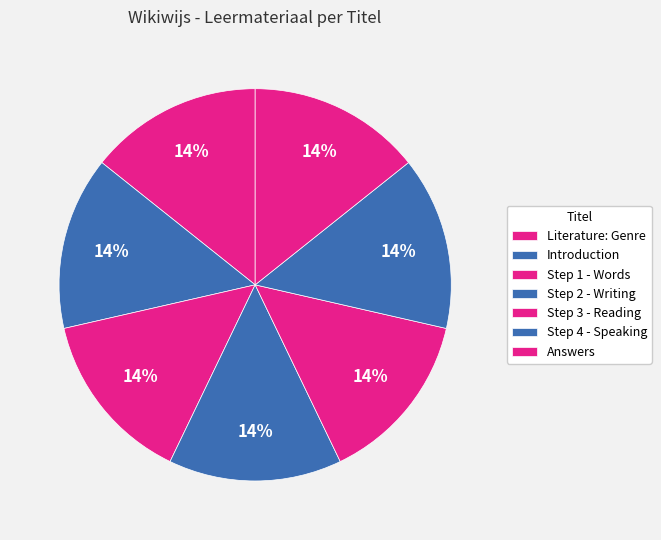

How many slices are in this pie chart?

7